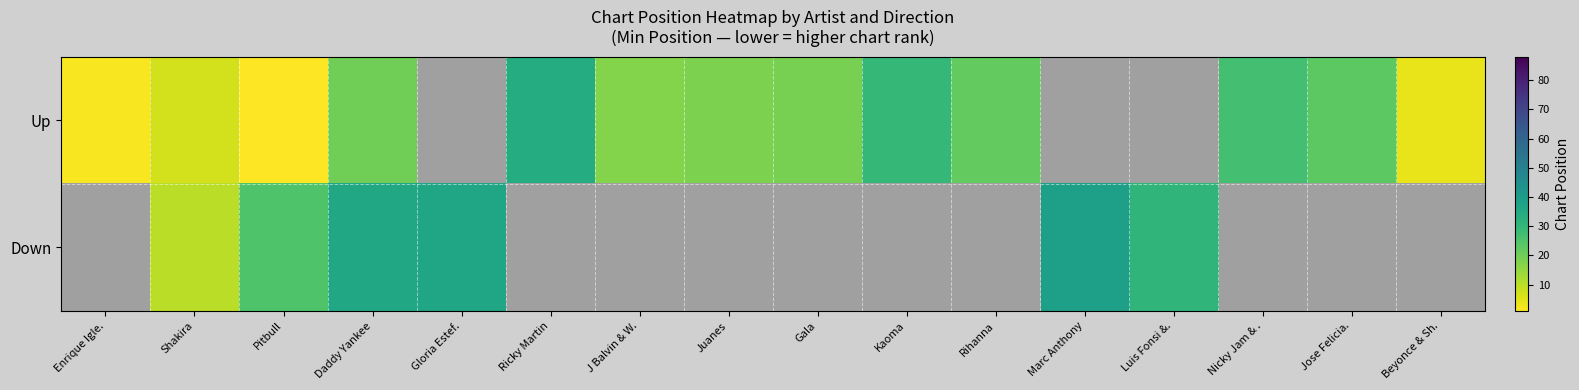

Where does the Up series first go above 18?

Daddy Yankee